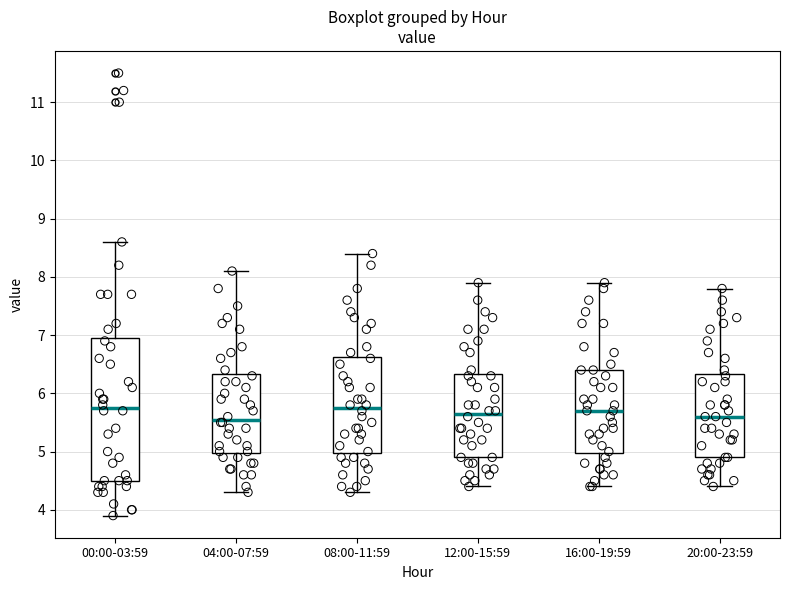

Comparing the boxes themselves (not the whiskers), which one is the tallest?

00:00-03:59